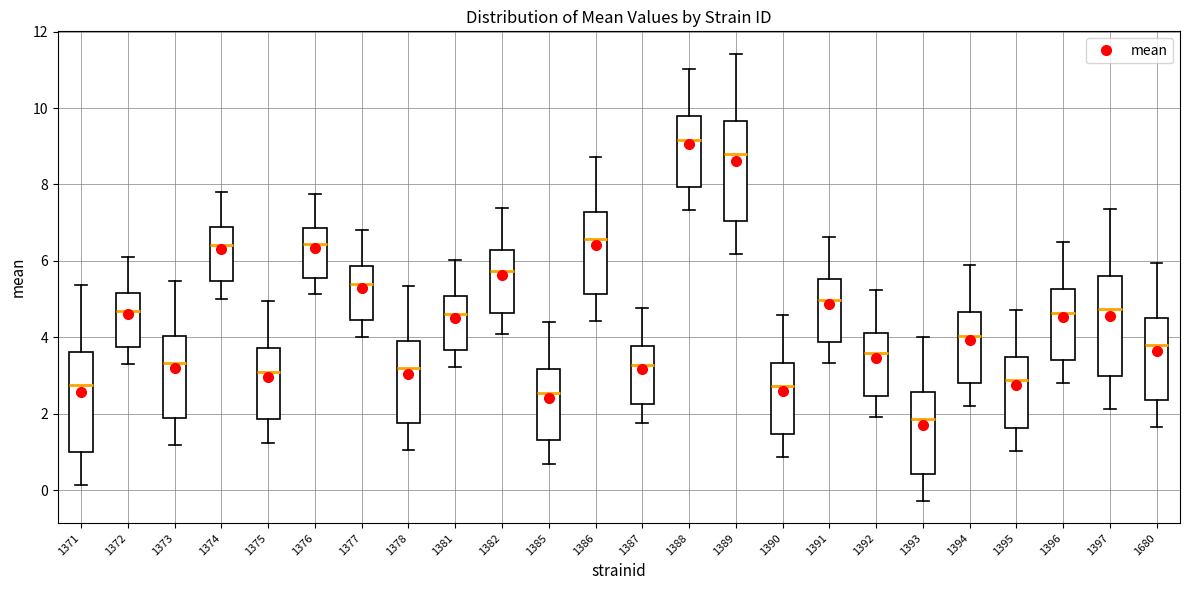

Where does the upper whisker of the box at x = 1377 end on the y-axis? The values are not printed on the chart, so give them approximately, as read against the axis.

6.8